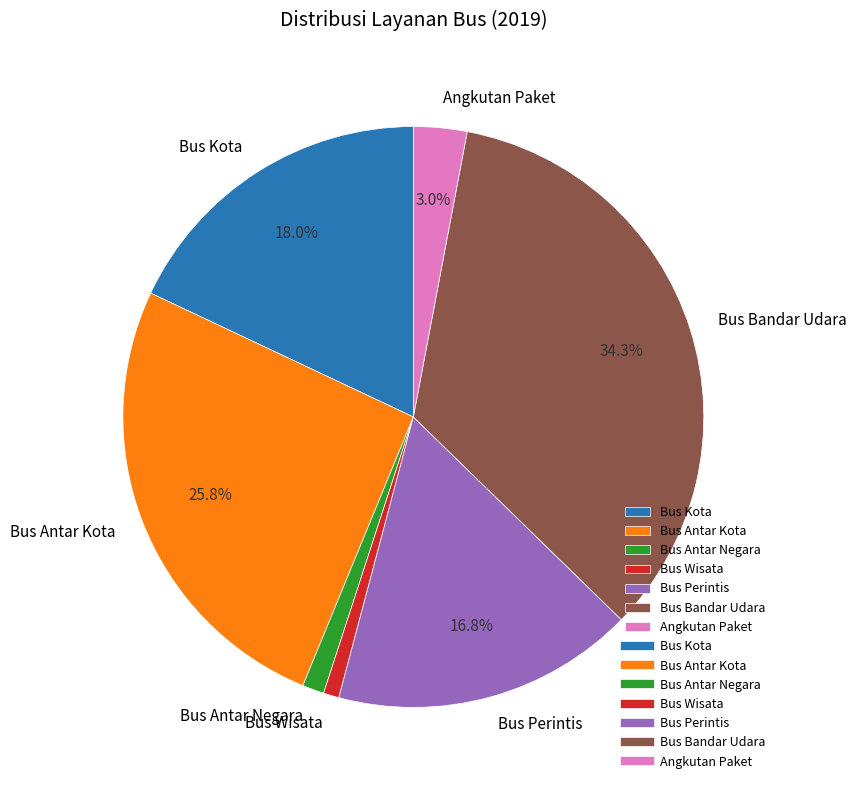

How many segments does this pie chart have?

7